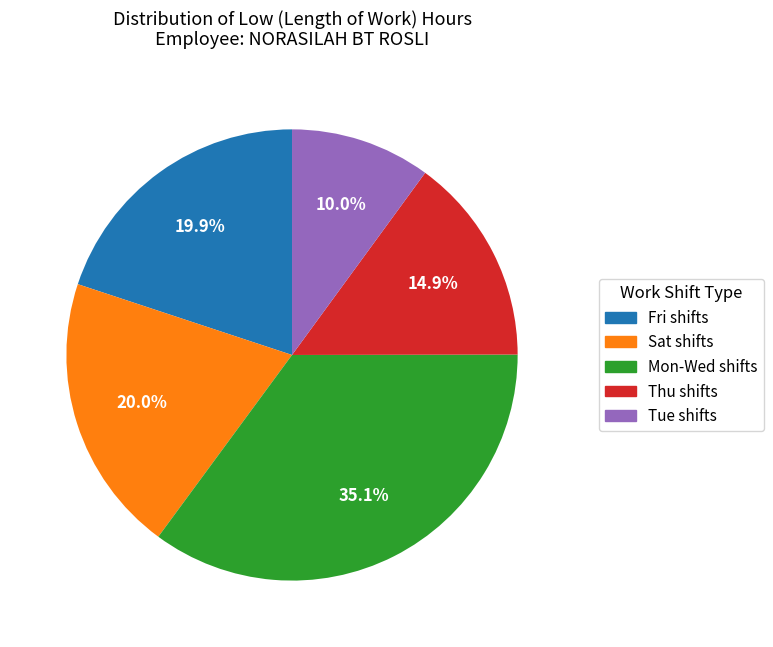

Is there any slice that represents more than half of the pie?

No